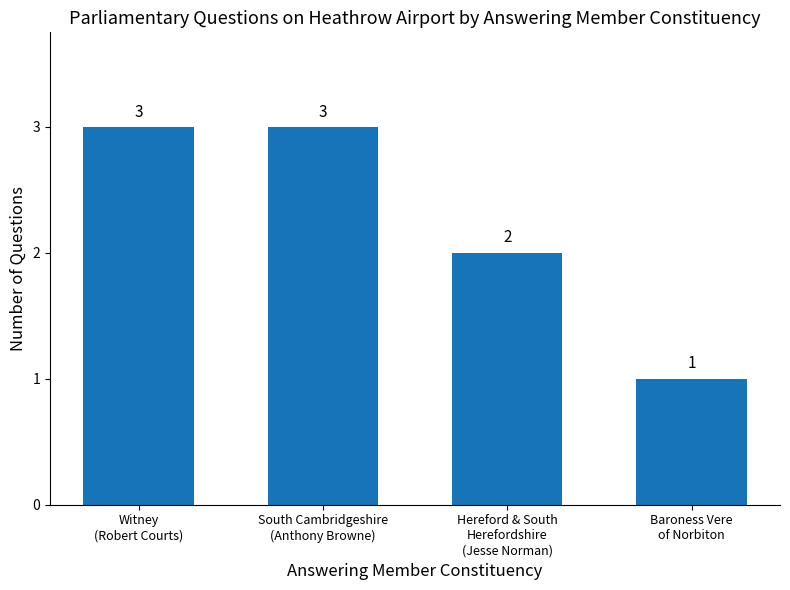

What is the average value?

2